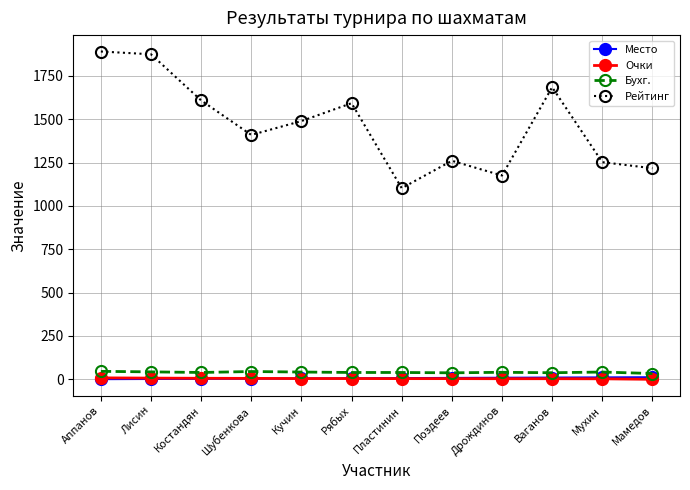

True or false: Рейтинг and Очки cross at least once.

False